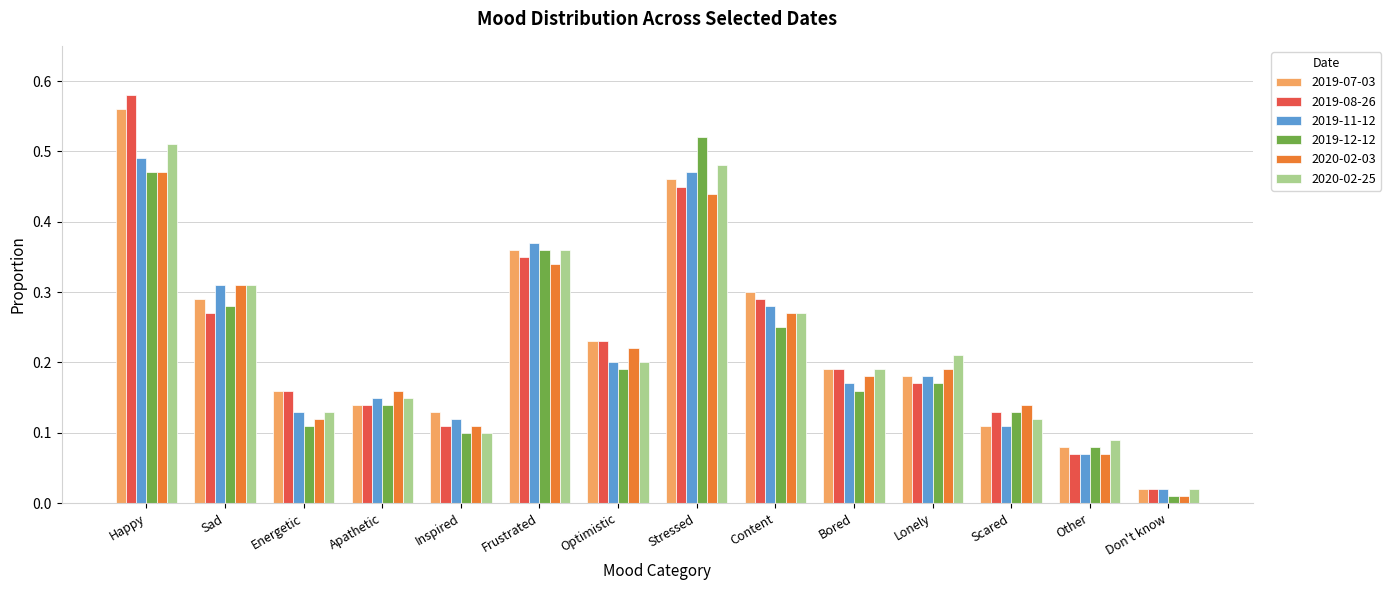

Which category has the lowest value across all series?

Don't know